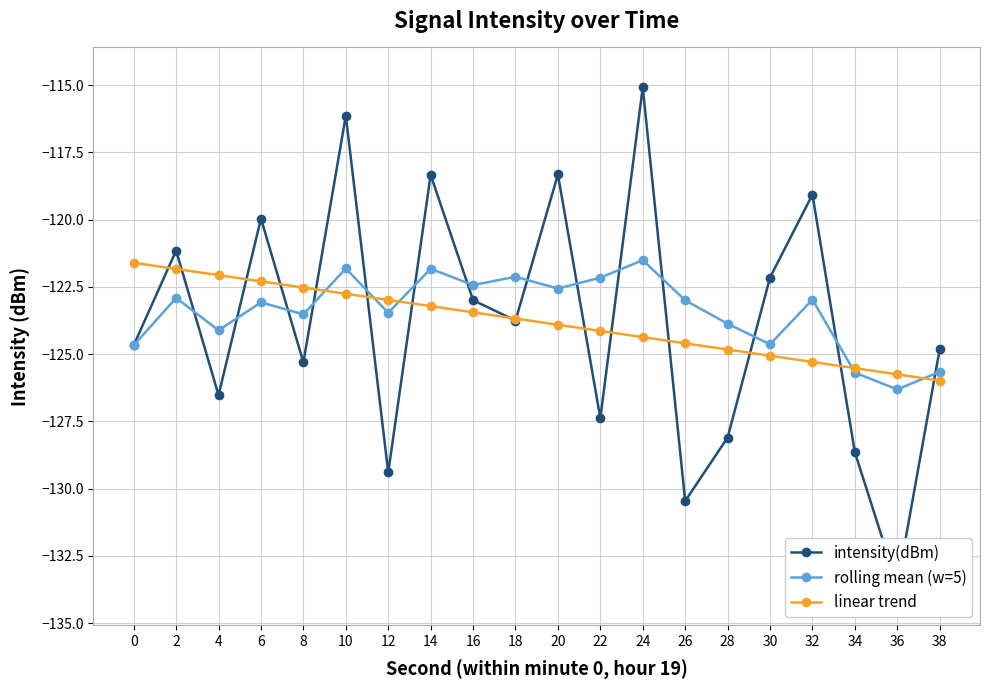

True or false: intensity(dBm) and rolling mean (w=5) intersect in this chart.

True